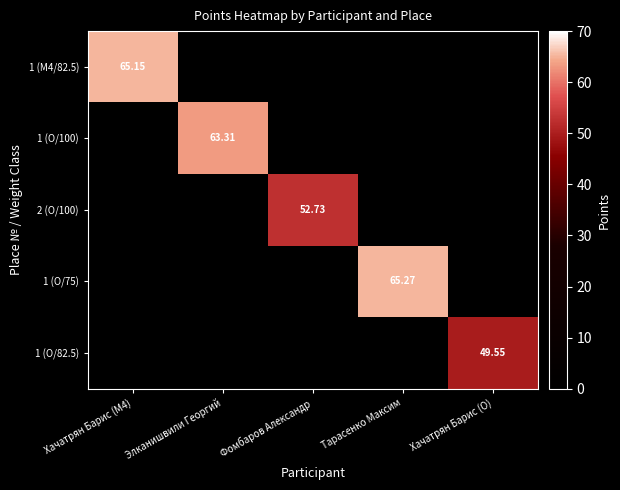

How many positive values does the 1 (O/82.5) series have?

1